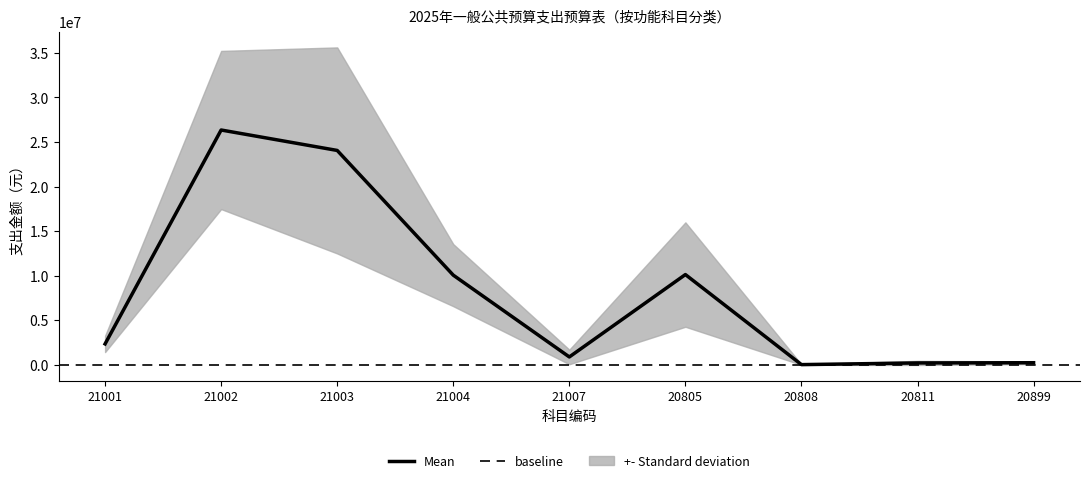

The value of Mean at 21004 is 10073705.8. True or false?

True